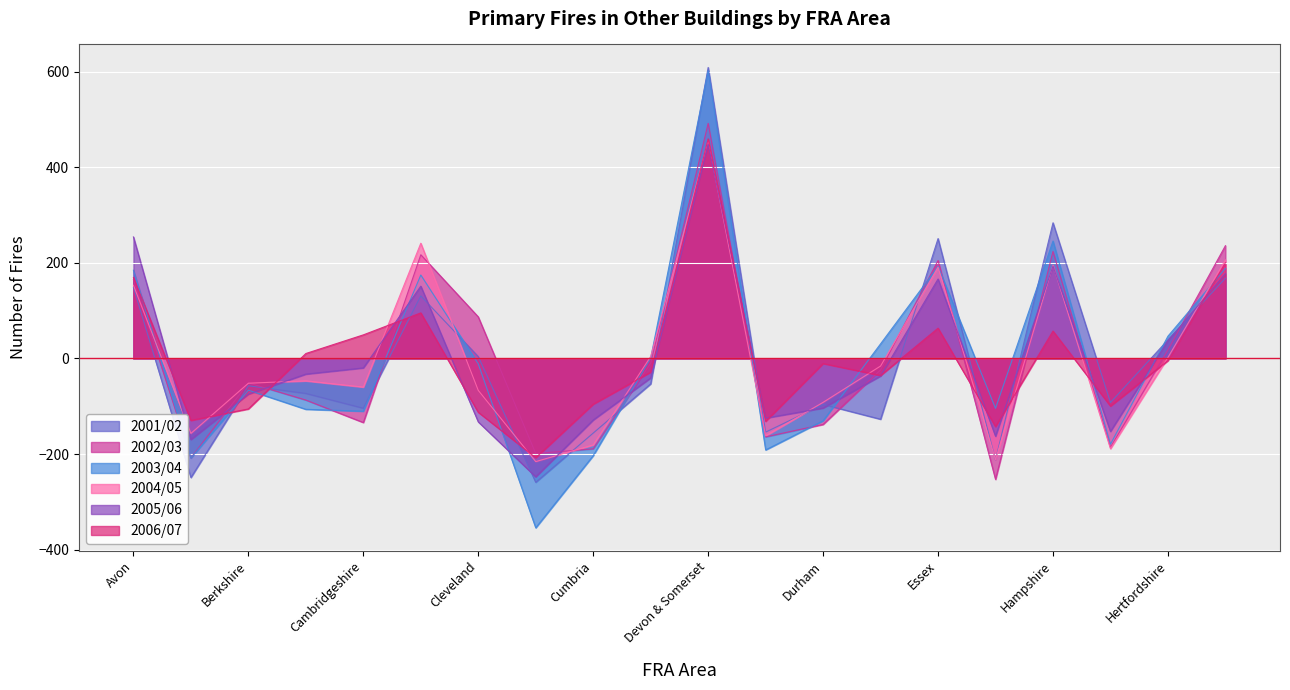

The 2001/02 series shows 38.9 at Hertfordshire. True or false?

True